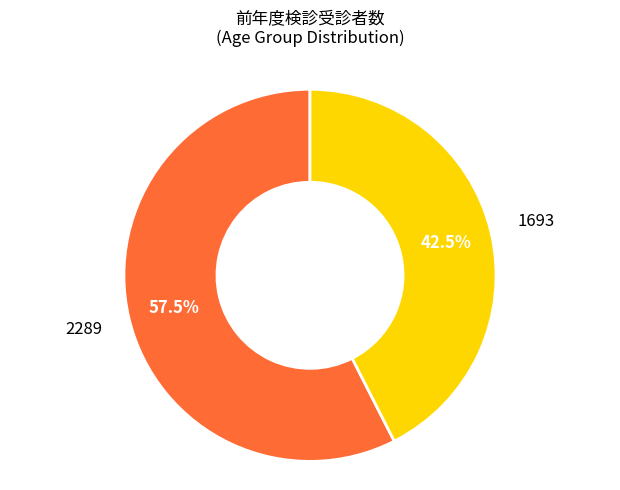

To the nearest percent, what is the average slice percentage?

50%